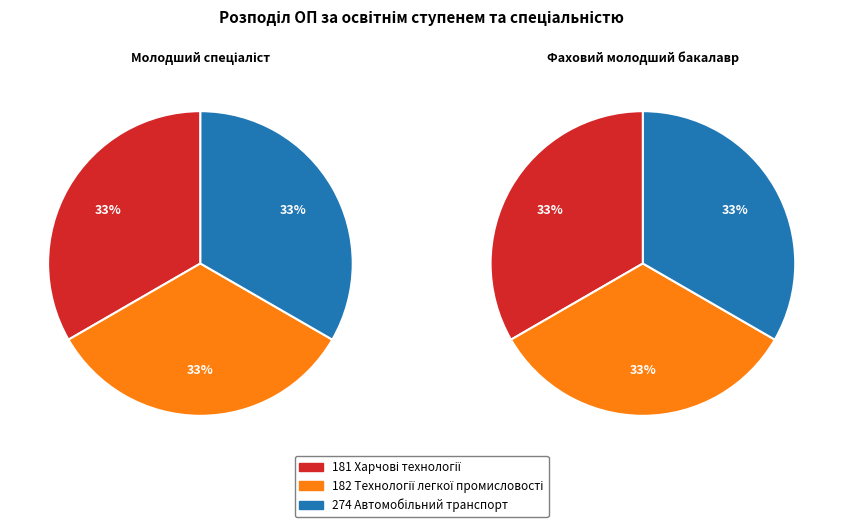

Is it true that 182 Технології легкої промисловості is 22% of the pie?

False